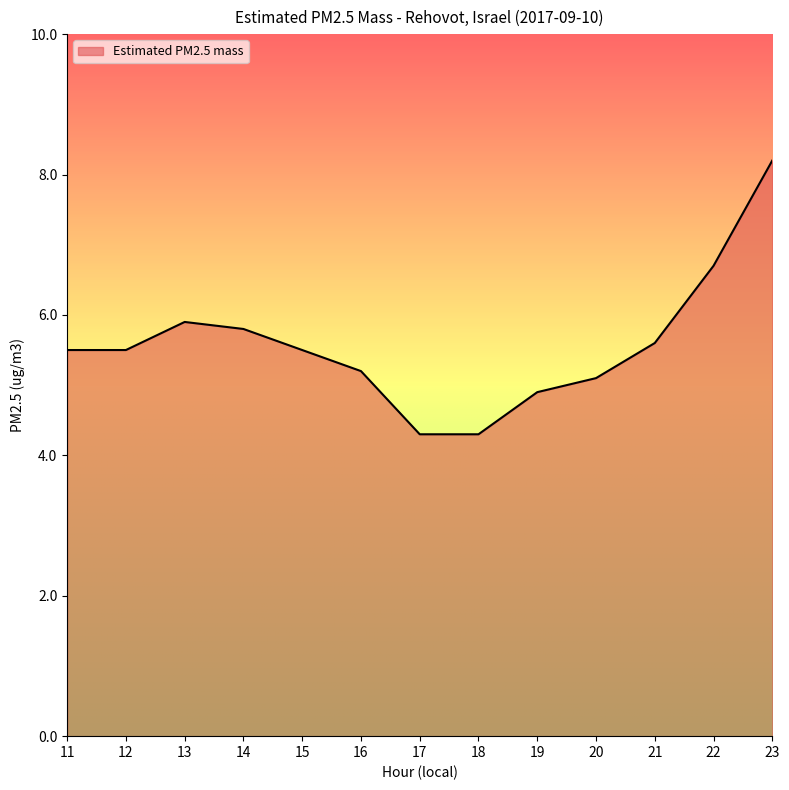

What is the greatest value displayed?

8.2